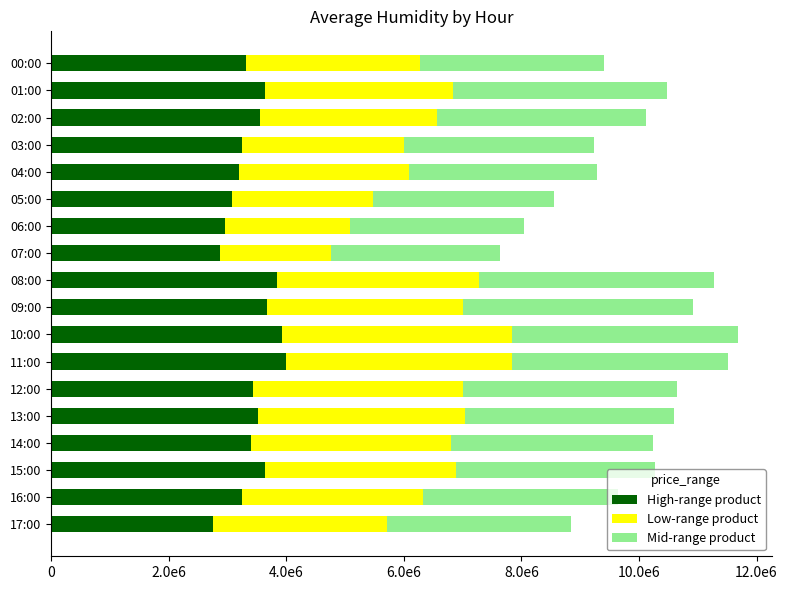

What are all the series names shown in the legend?

High-range product, Low-range product, Mid-range product